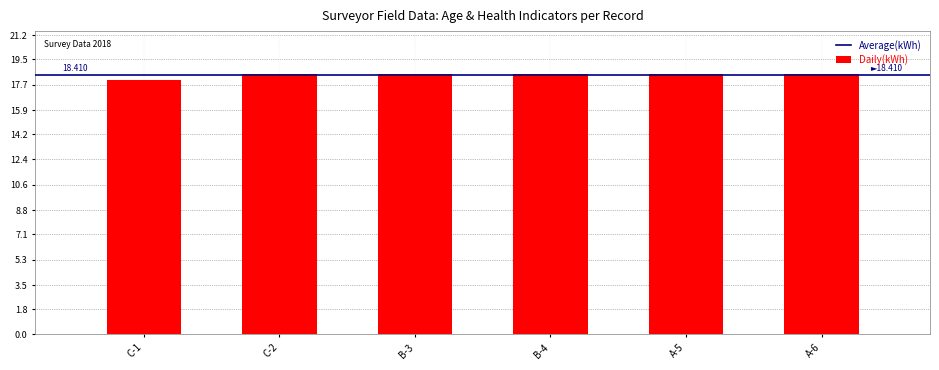

Are the bars horizontal?

No